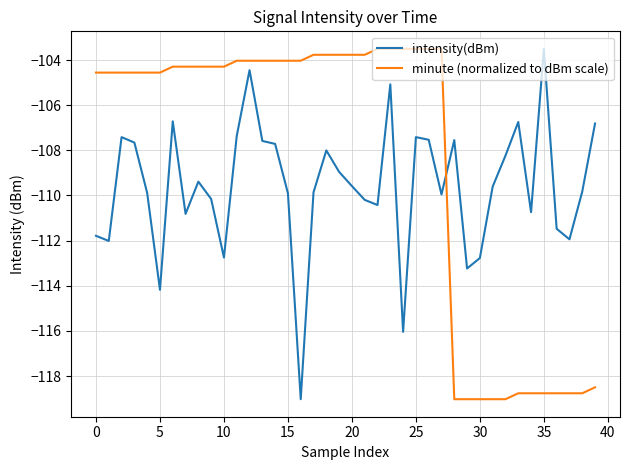

List the series in order of their overall mean, lowest first.

intensity(dBm), minute (normalized to dBm scale)